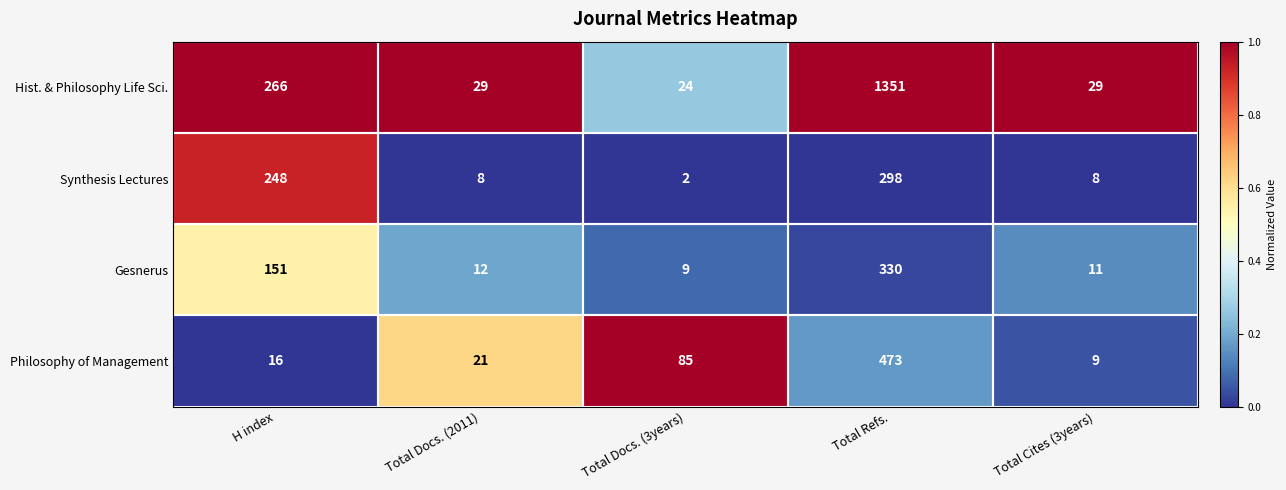

What is the lowest value of the Philosophy of Management series?

9